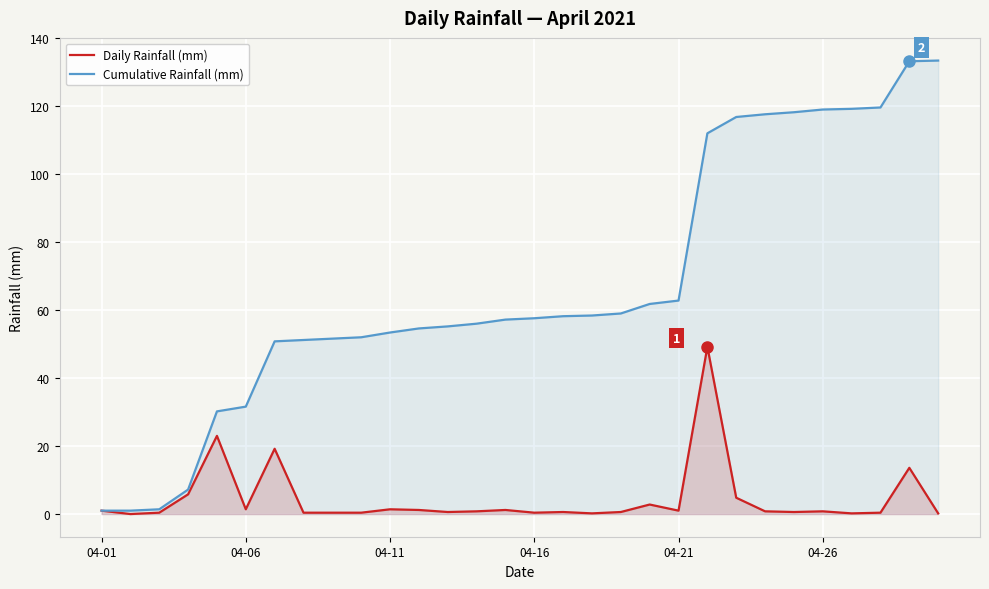

Count the number of categories in the chart.

30